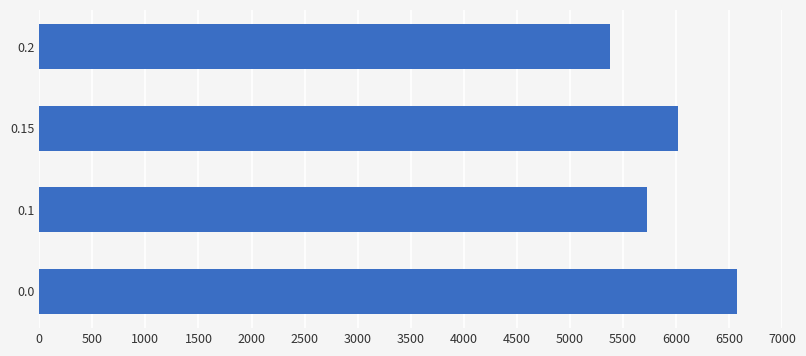

What value does the data have at 0.2?

5381.0